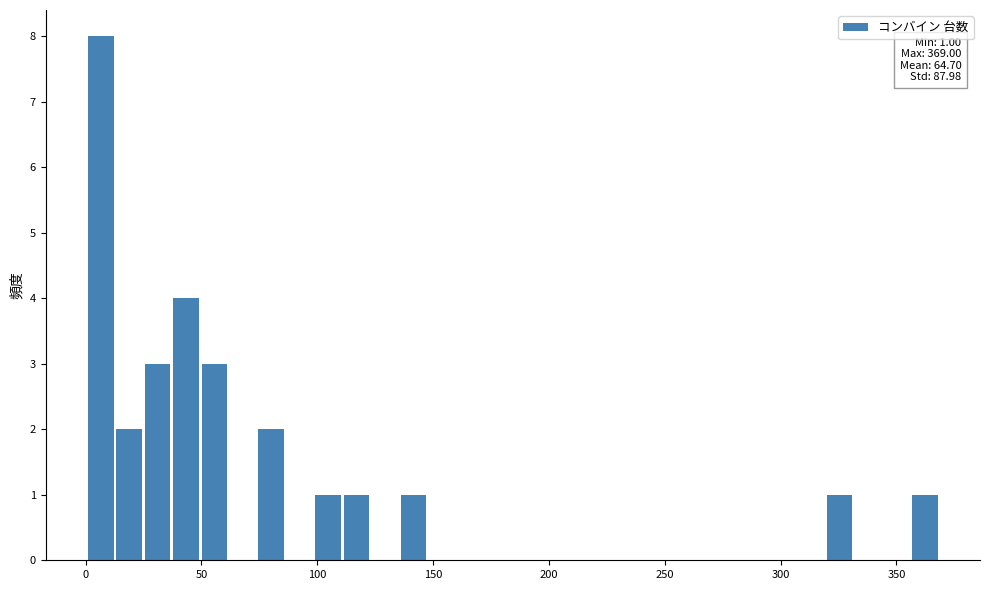

Read against the x-axis, roughly where is the centre of the tallest bar?

5